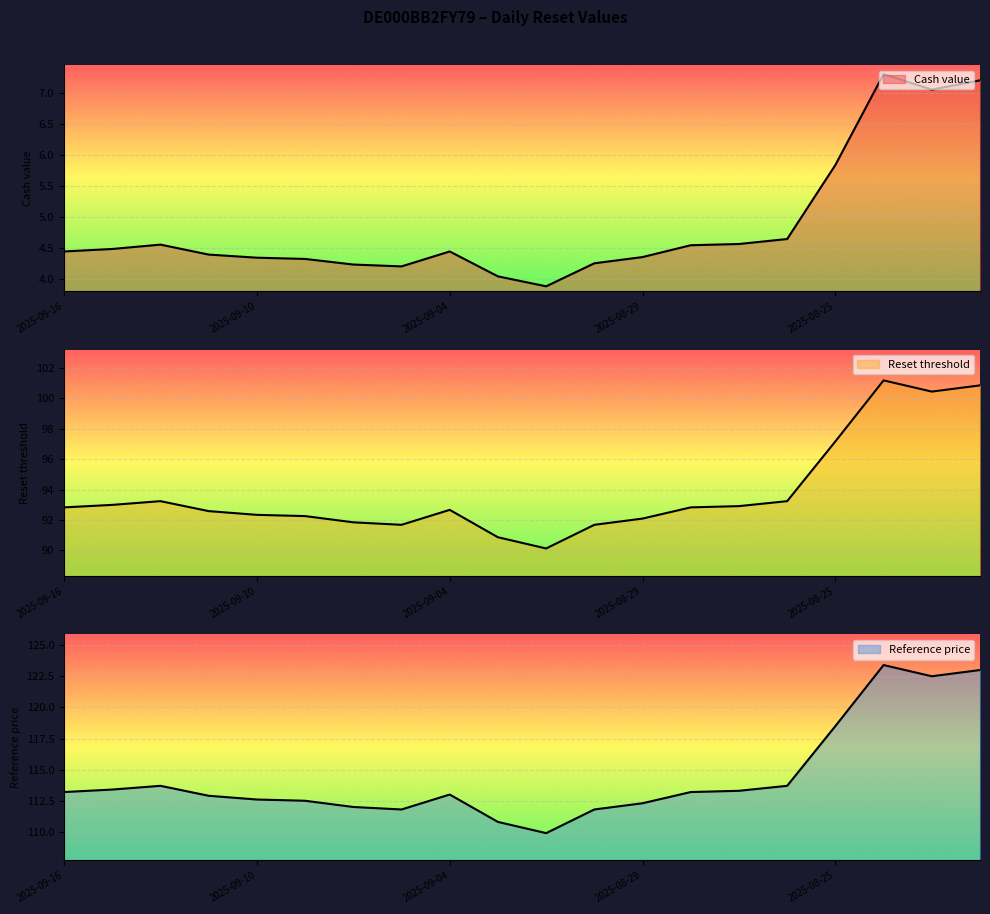

What is the sum of the Reference price values at 2025-09-01 and 2025-09-16?

225.0